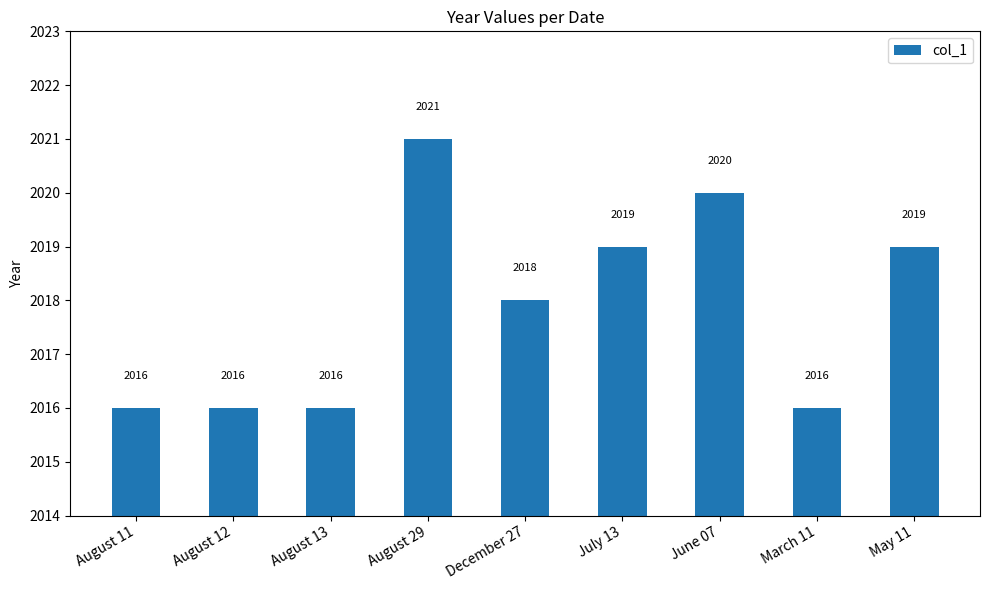

At which label is the value closest to 2018?

December 27